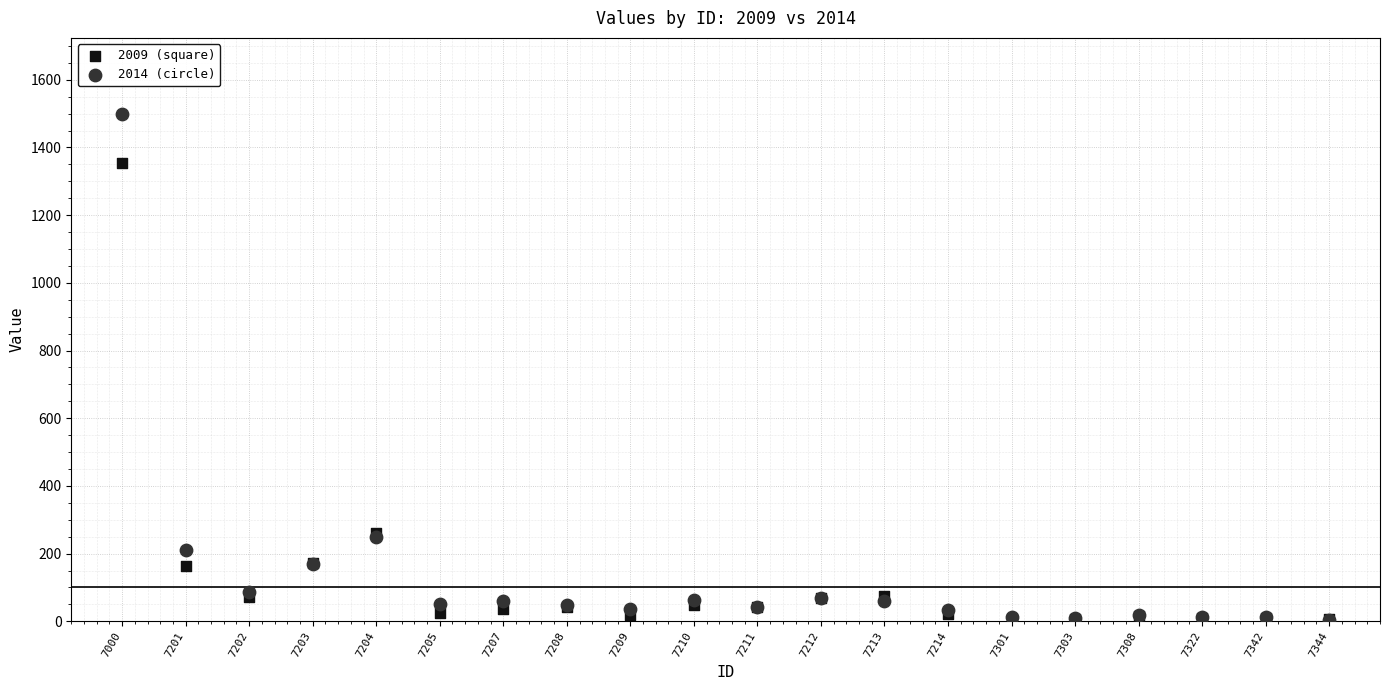

Which series reaches the maximum Y coordinate?

2014 (circle)